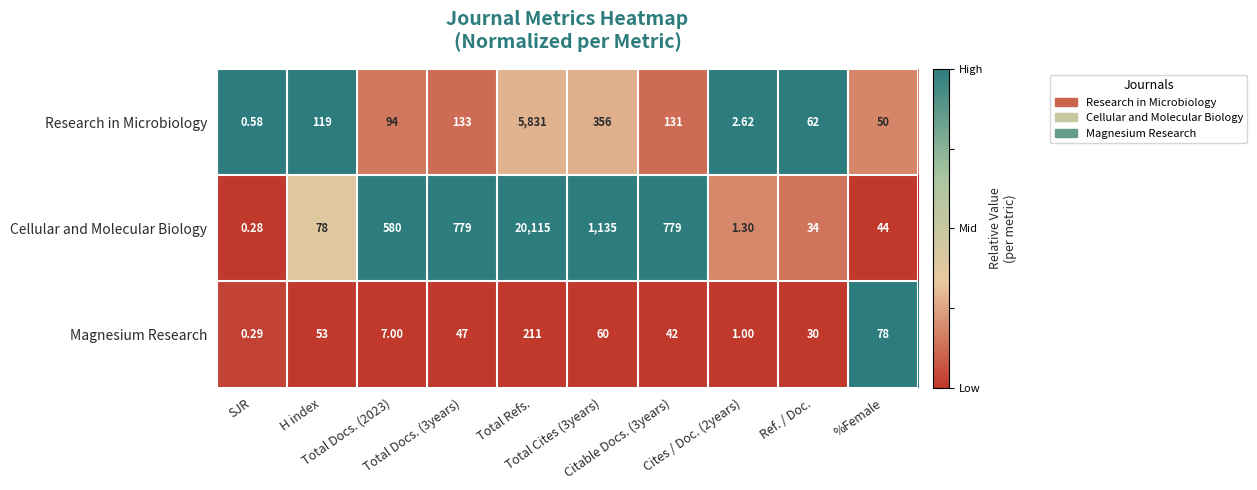

Which series has the largest total across all categories?

Cellular and Molecular Biology